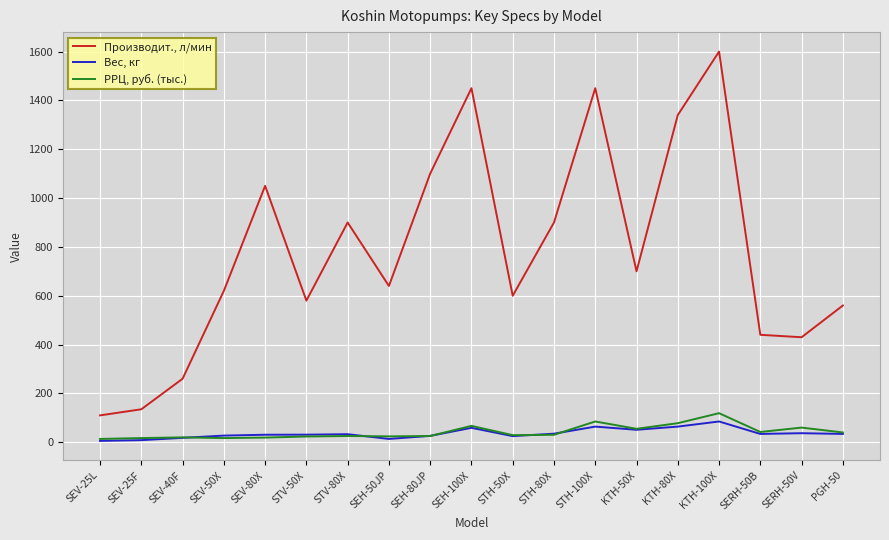

How many series are shown in this chart?

3